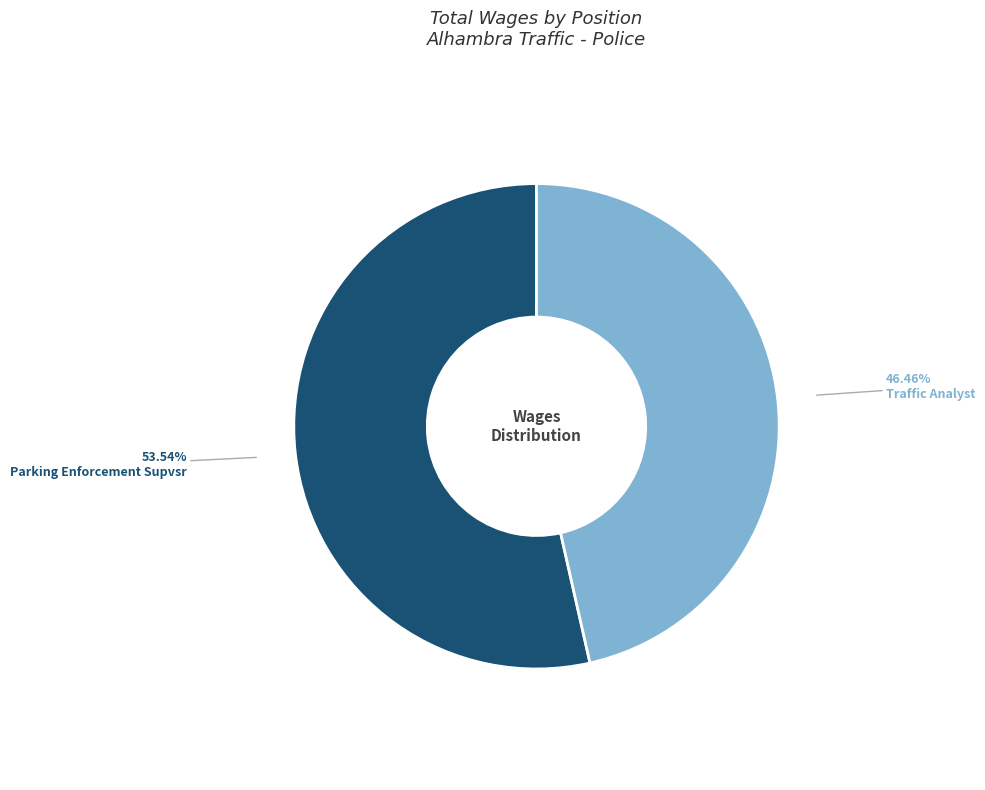

Is there a majority slice in this chart?

Yes